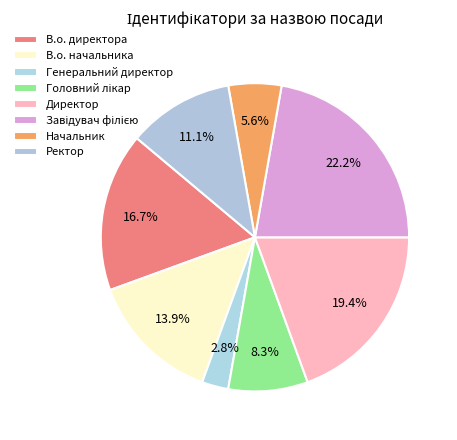

Does any single category account for the majority?

No